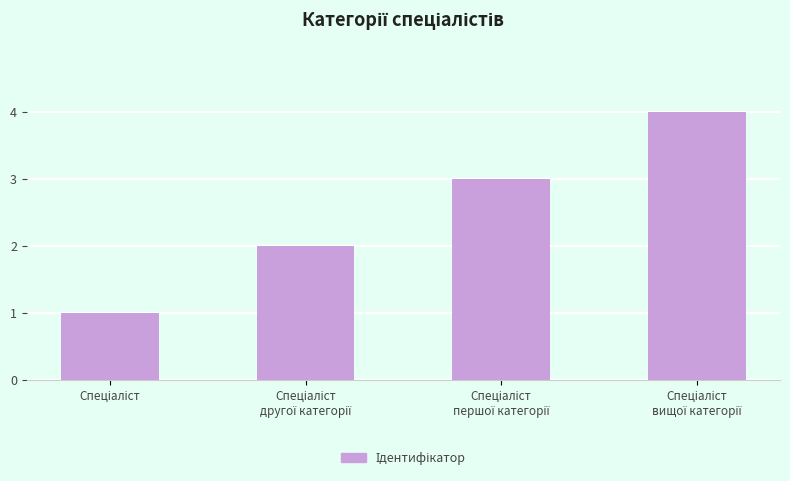

What is the sum of all values?

10